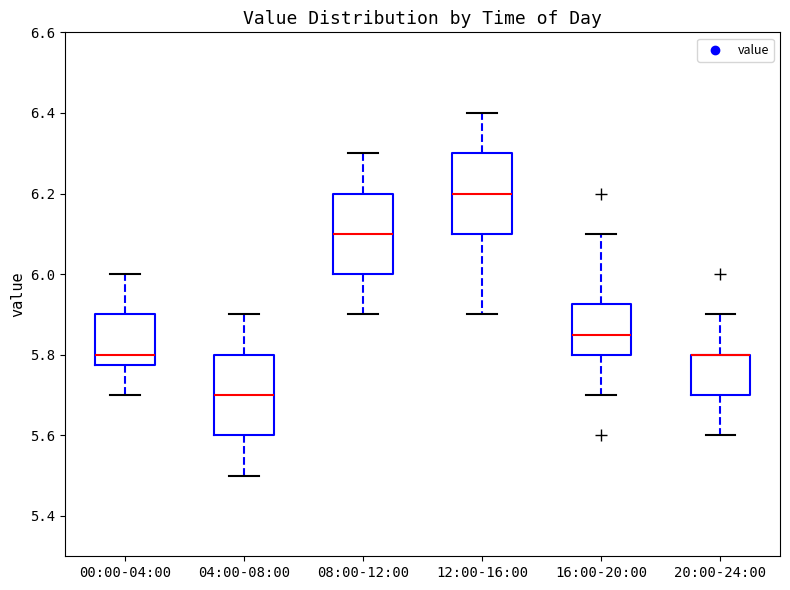

Reading left to right, read every box against the y-axis: the position of its median line, the range the box covers, and the ends of its whiskers. The values are not printed on the chart, so give them approximately, as read against the axis.

00:00-04:00: median 5.80, box 5.78 to 5.90, whiskers 5.70 to 6.00
04:00-08:00: median 5.70, box 5.60 to 5.80, whiskers 5.50 to 5.90
08:00-12:00: median 6.10, box 6.00 to 6.20, whiskers 5.90 to 6.30
12:00-16:00: median 6.20, box 6.10 to 6.30, whiskers 5.90 to 6.40
16:00-20:00: median 5.86, box 5.80 to 5.92, whiskers 5.70 to 6.10
20:00-24:00: median 5.80 (drawn on the box's upper edge), box 5.70 to 5.80, whiskers 5.60 to 5.90